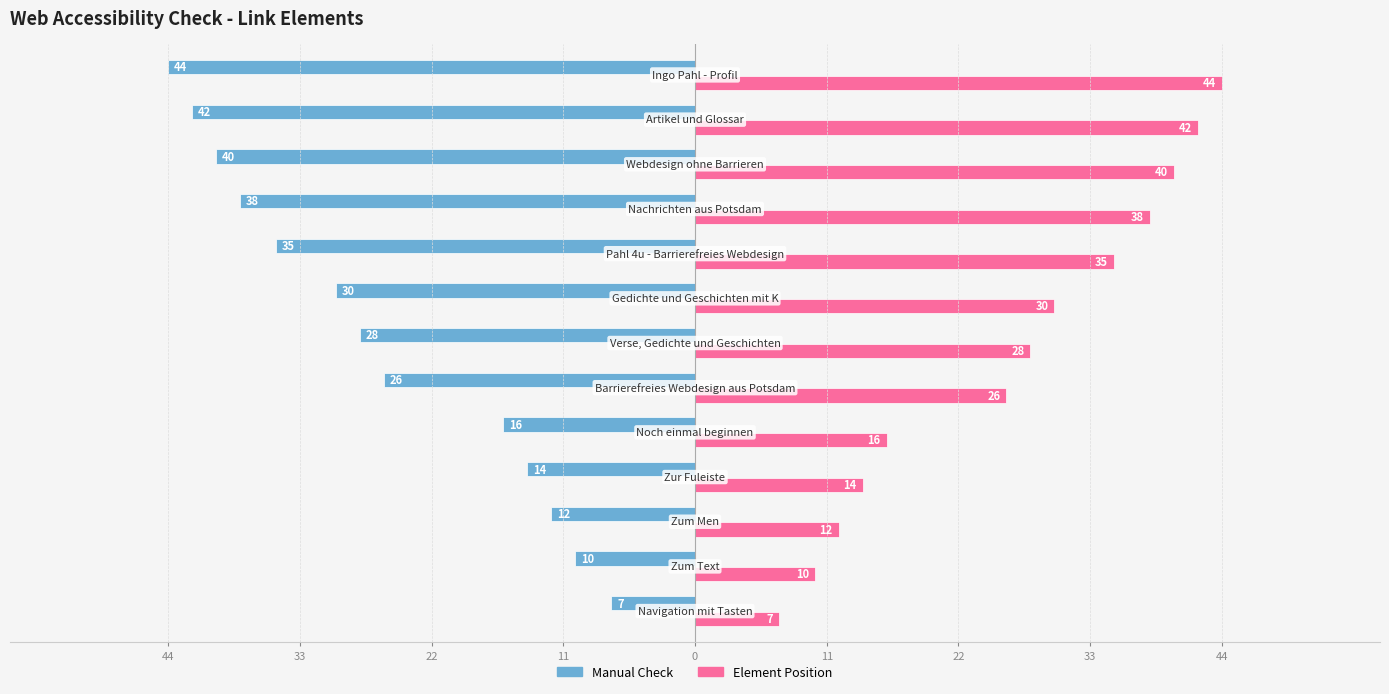

What are all the series names shown in the legend?

Manual Check, Element Position